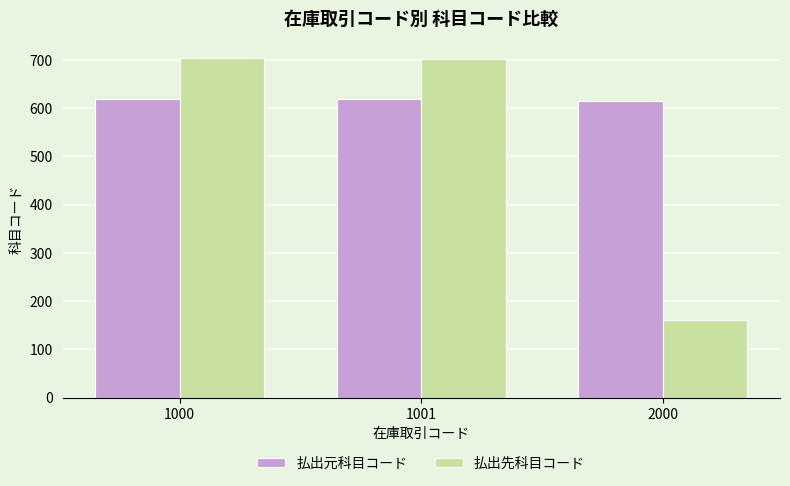

What is the total value across all series at 1001?

1320